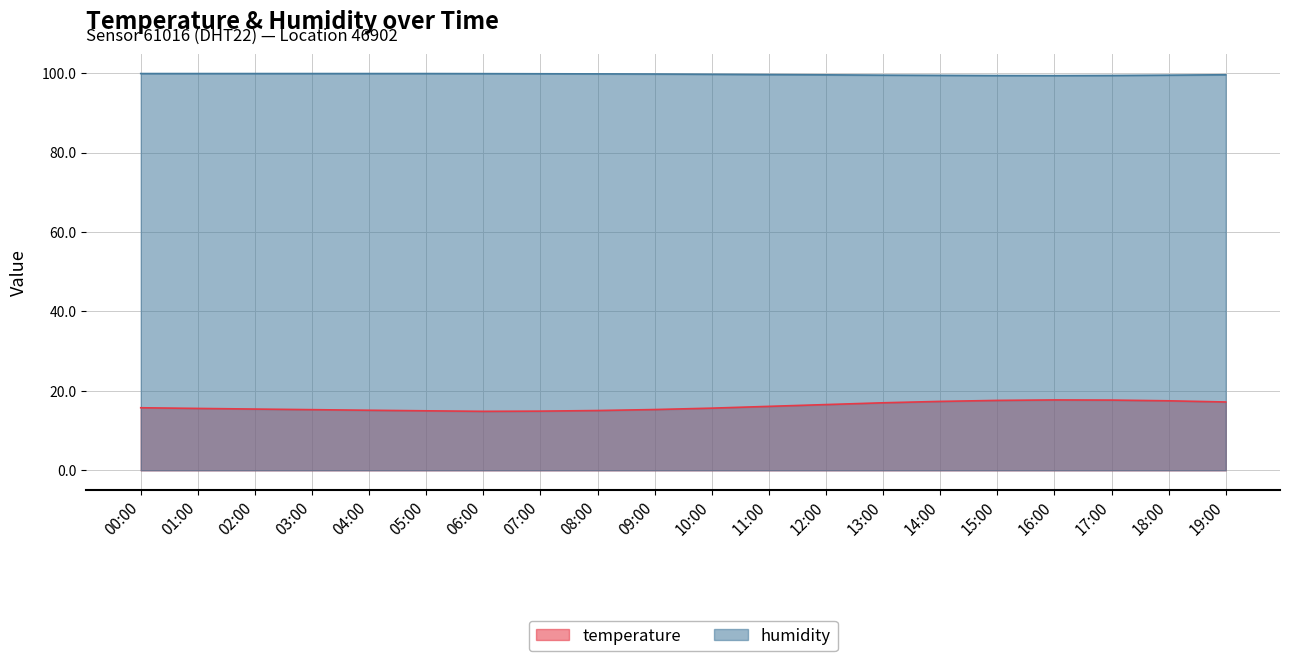

Which series has the largest range (max minus min)?

temperature